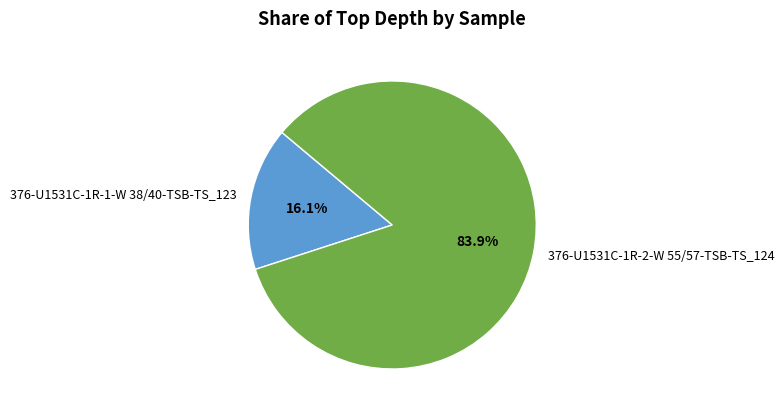

Count the number of slices in the pie.

2